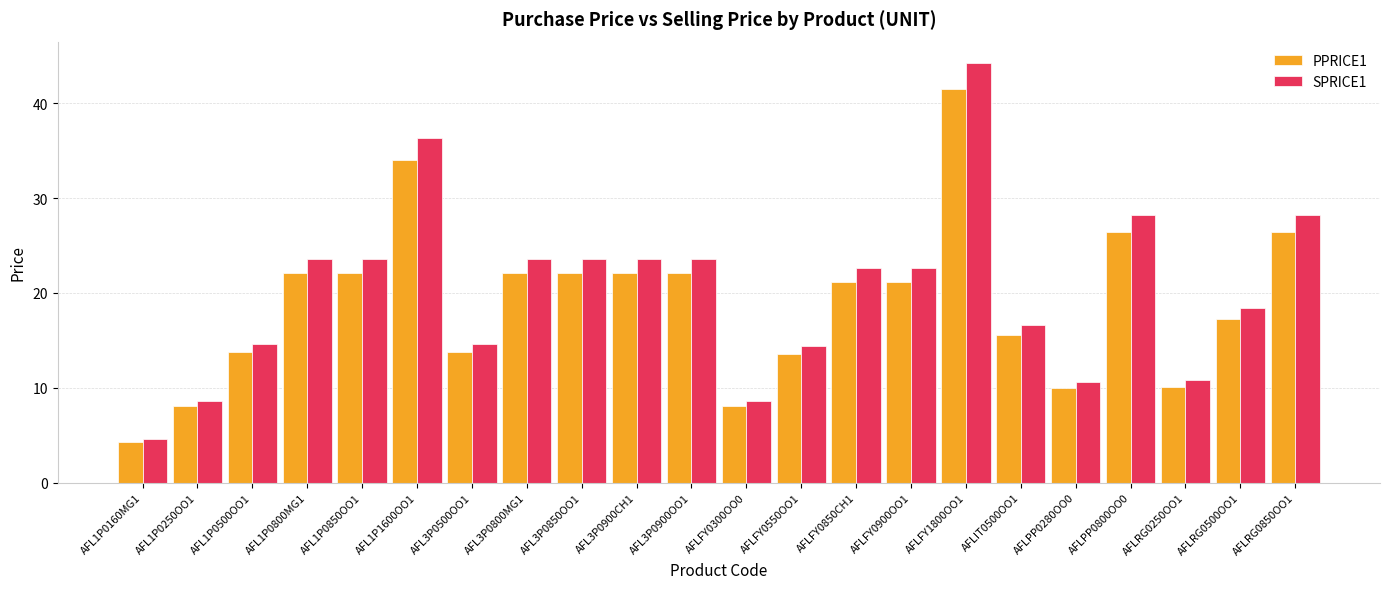

What is the value of the PPRICE1 bar at the 13th from the left?

13.5